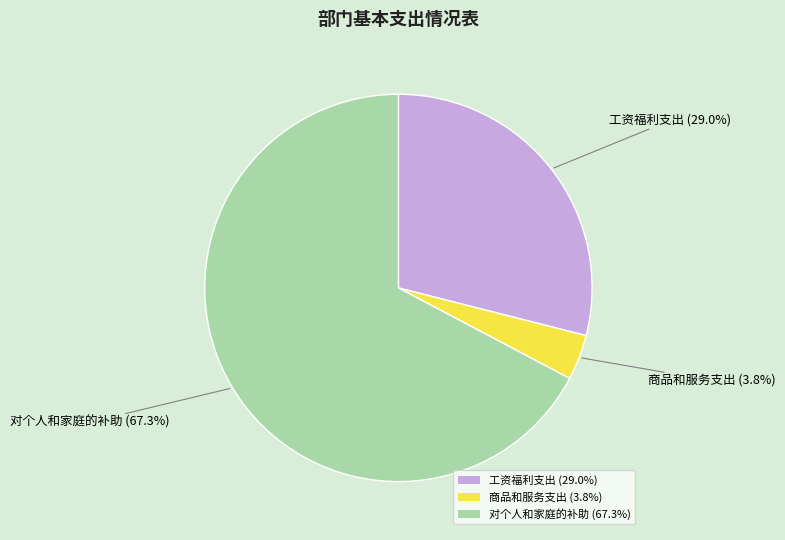

To the nearest percent, what is the difference between the 对个人和家庭的补助 and 商品和服务支出 slice percentages?

63%